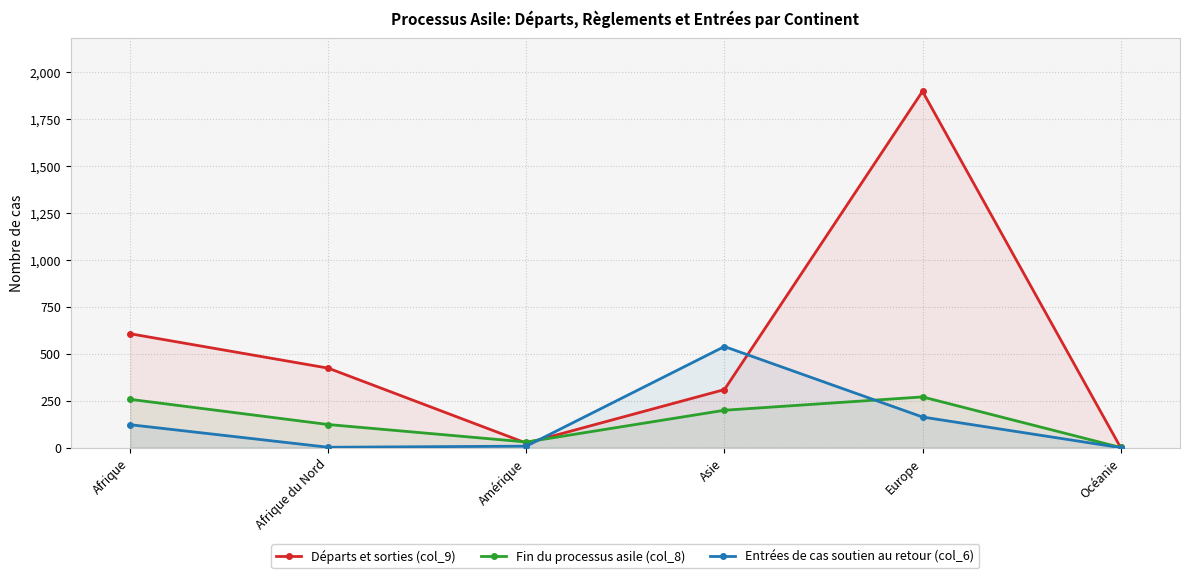

True or false: Entrées de cas soutien au retour (col_6) has more than 1 points higher than both neighbors.

False